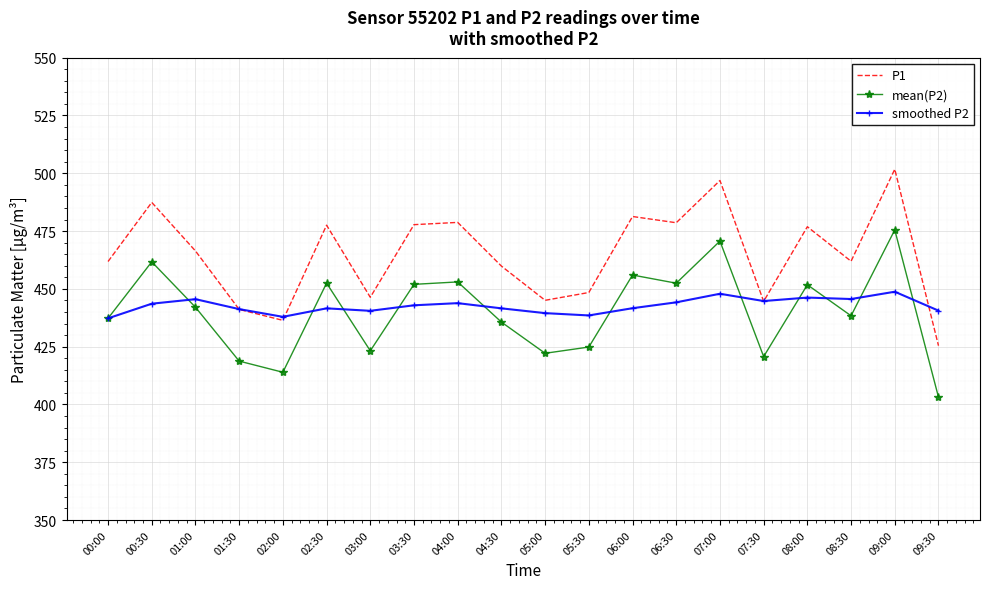

What is the sum of all mean(P2) values?

8805.5